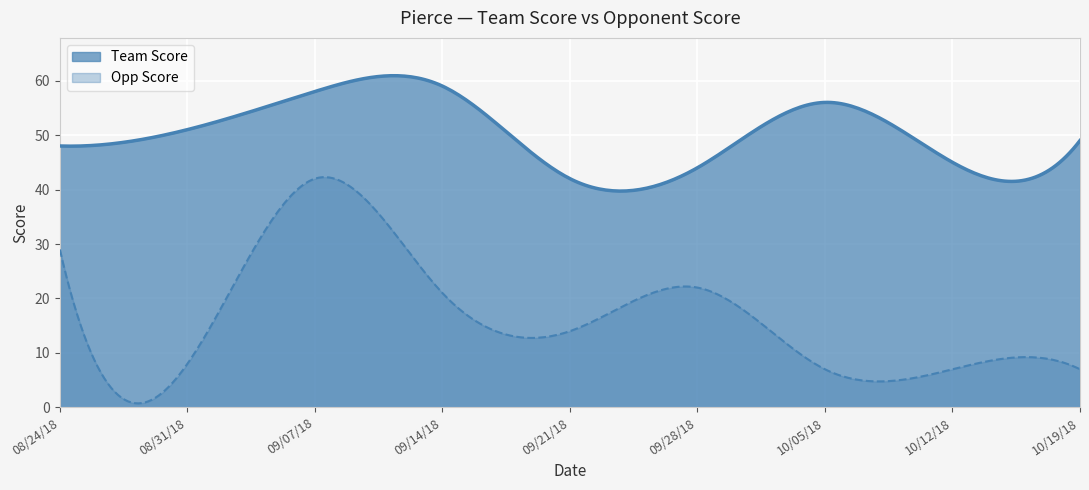

At which category does Team Score reach its first local valley?

09/21/18